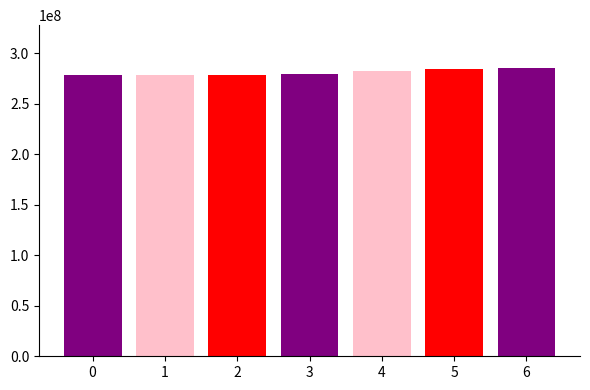

How many values exceed 279871000?

3